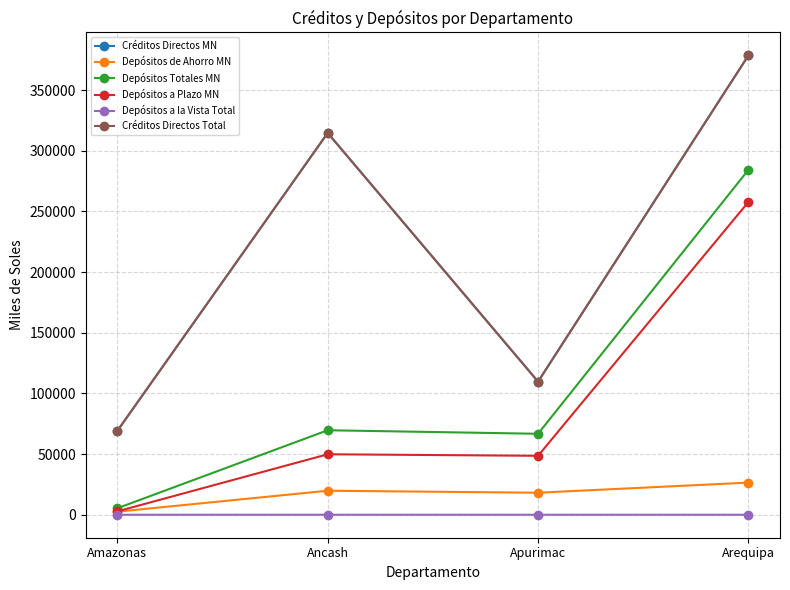

Which label corresponds to the smallest value in the chart?

Amazonas